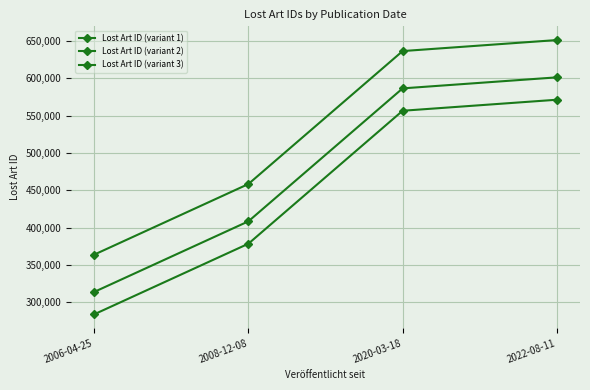

Which category has the highest value across all series?

2022-08-11